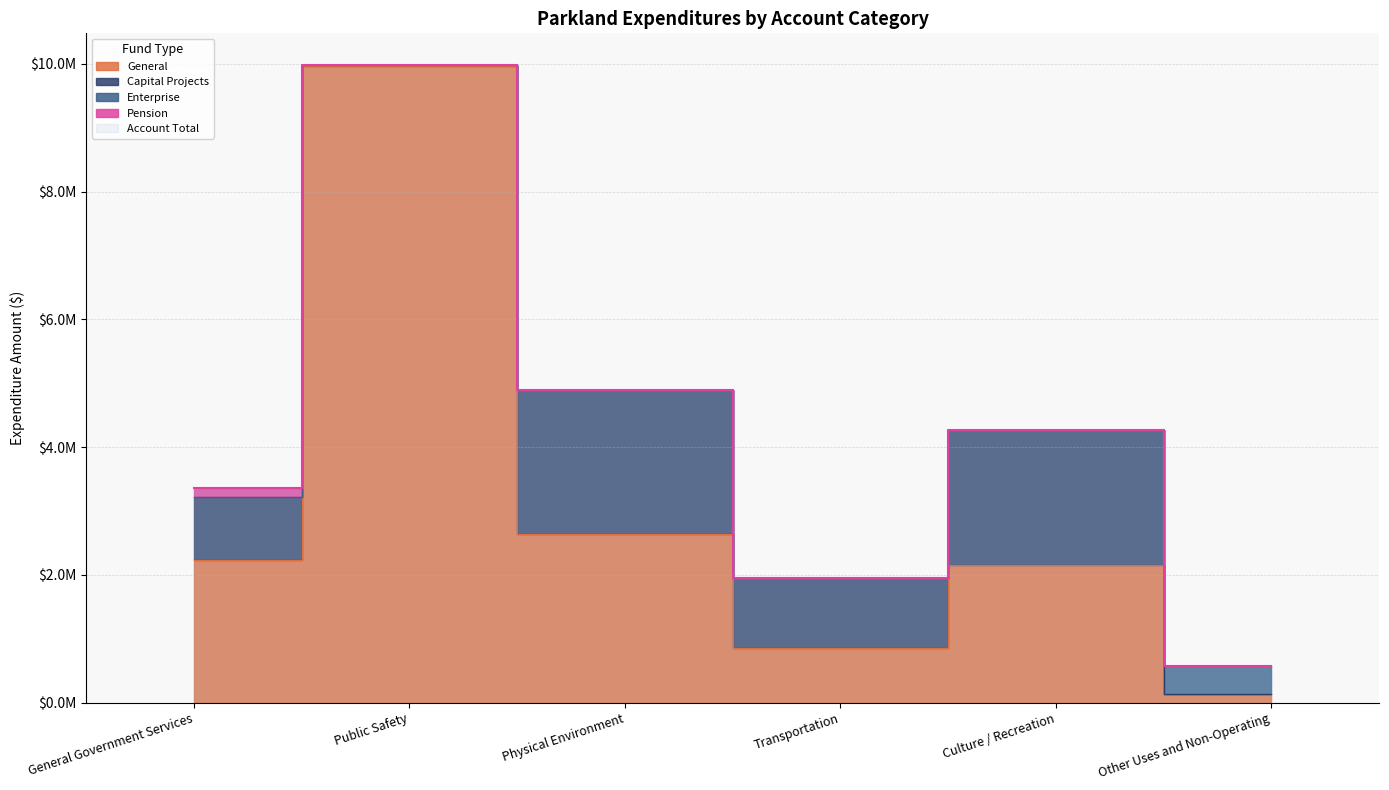

What is the approximate value of Capital Projects at Transportation, to the nearest 10?

1084590